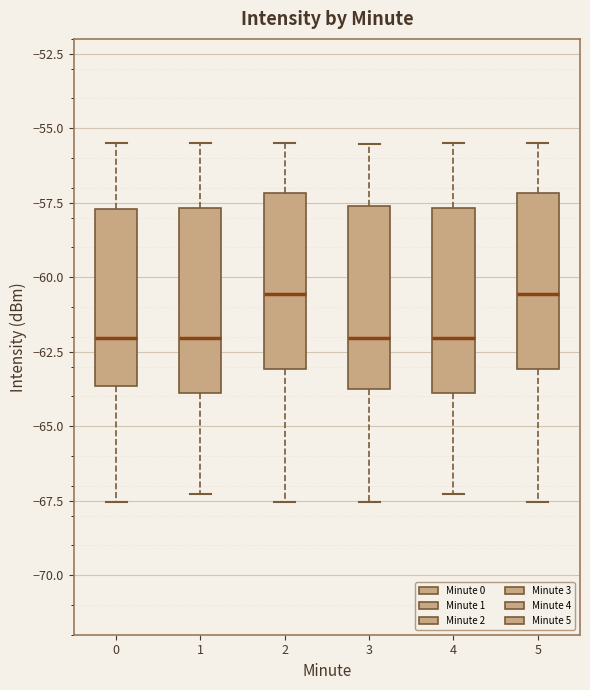

Reading left to right, transcribe this box plot: for each box, give where its median line is, the range the box spans, and where its two whiskers end, as read against the y-axis. The values are not printed on the chart, so give them approximately, as read against the axis.

0: median -62.0, box -63.5 to -57.5, whiskers -67.5 to -55.5
1: median -62.0, box -64.0 to -57.5, whiskers -67.5 to -55.5
2: median -60.5, box -63.0 to -57.0, whiskers -67.5 to -55.5
3: median -62.0, box -63.5 to -57.5, whiskers -67.5 to -55.5
4: median -62.0, box -64.0 to -57.5, whiskers -67.5 to -55.5
5: median -60.5, box -63.0 to -57.0, whiskers -67.5 to -55.5